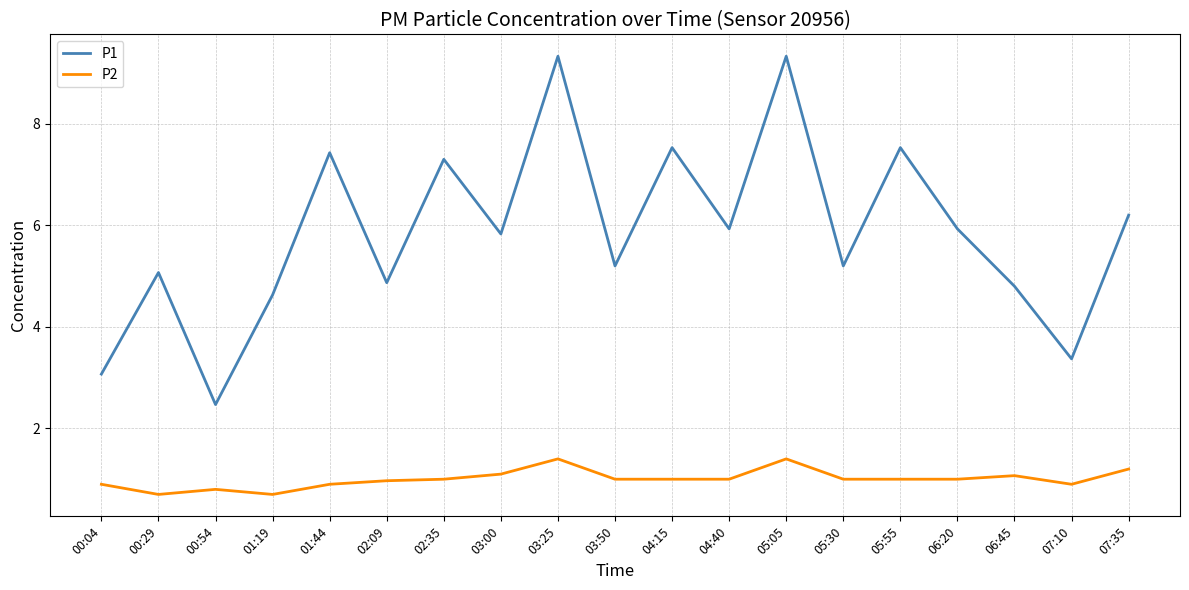

Rank the series by their maximum value, from lowest to highest.

P2, P1